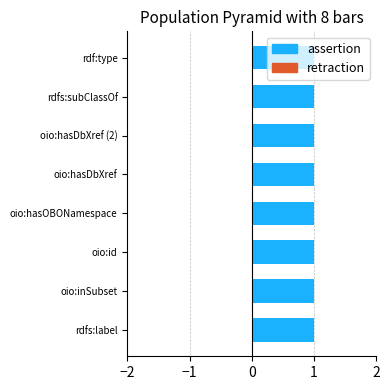

What is the approximate value of assertion at rdfs:subClassOf?

1